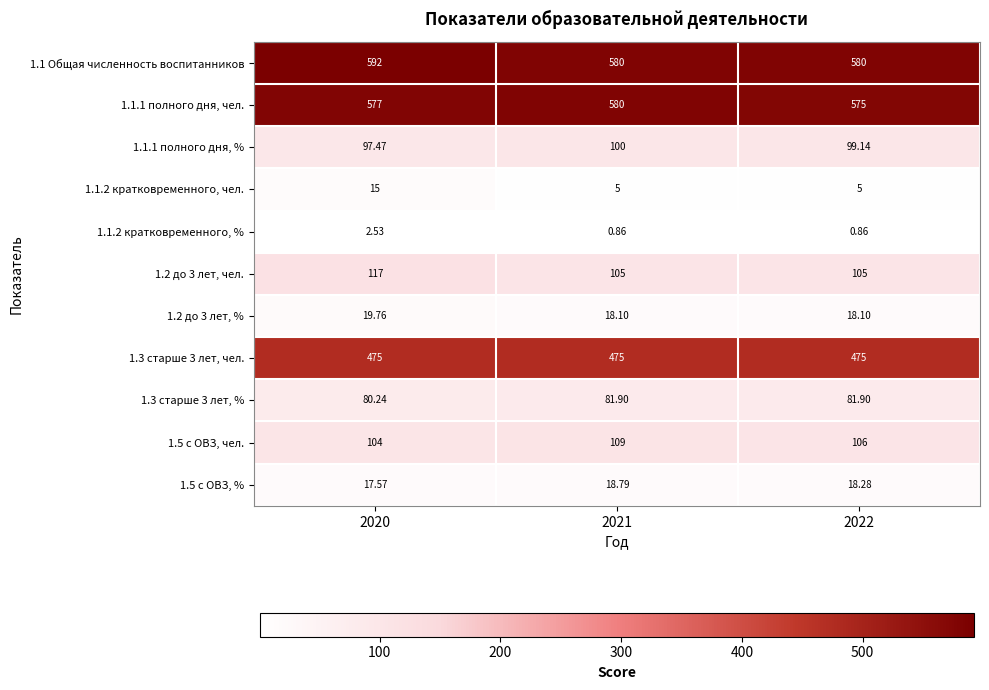

Is the value of 1.1.1 полного дня, чел. at 2022 greater than the value of 1.1 Общая численность воспитанников at 2022?

No